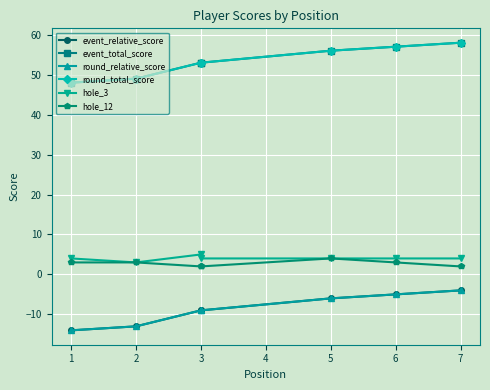

What is the value of the event_total_score point at the 6th from the left?

57